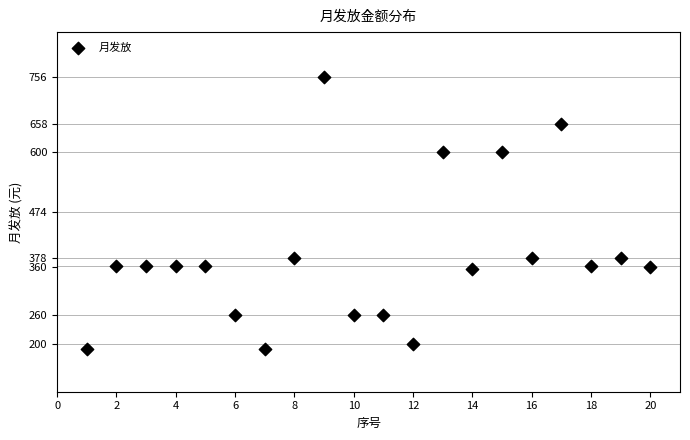

What is the range of X values (max minus min)?

19